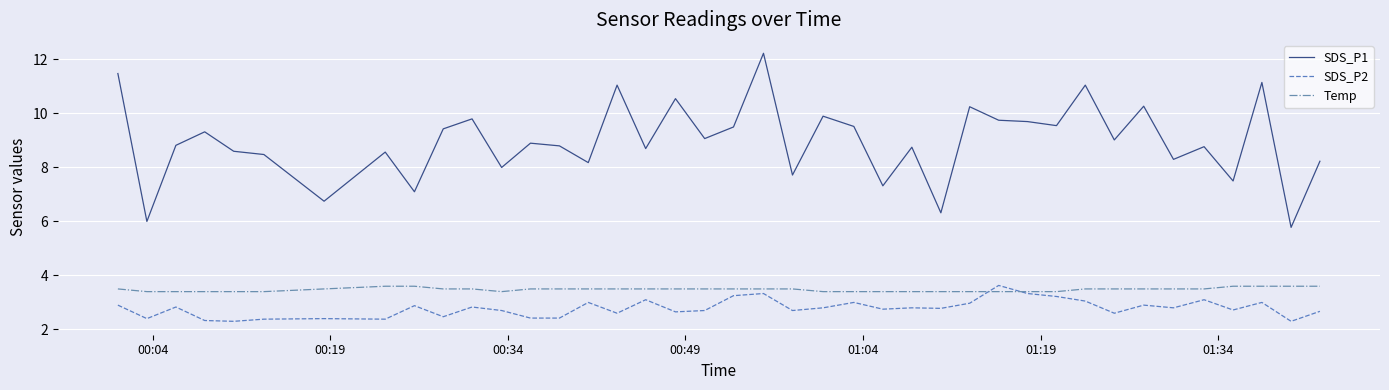

Which series has the widest spread of values?

SDS_P1